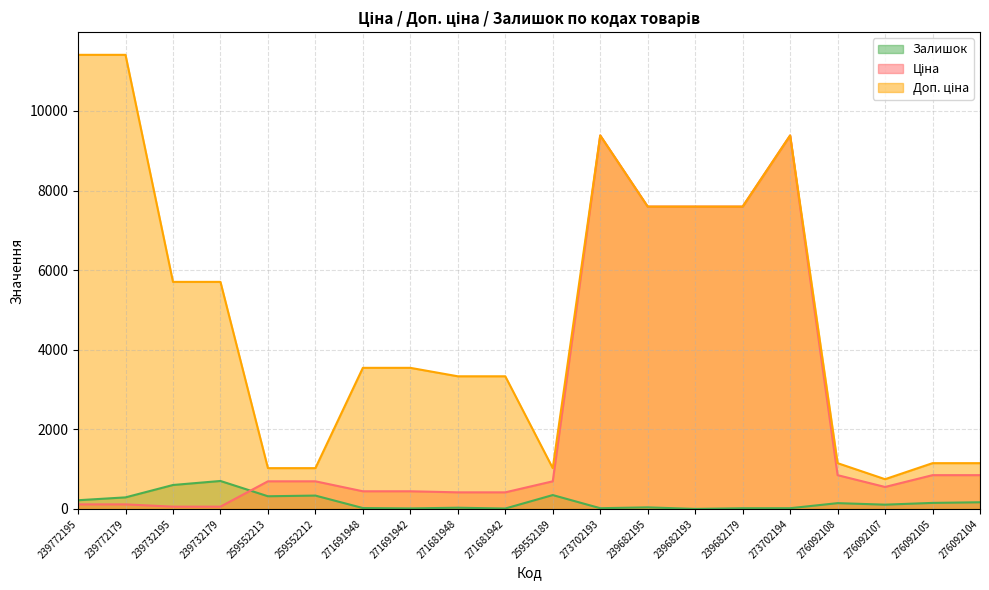

Is the value of Ціна at 276092104 greater than the value of Доп. ціна at 271681942?

No